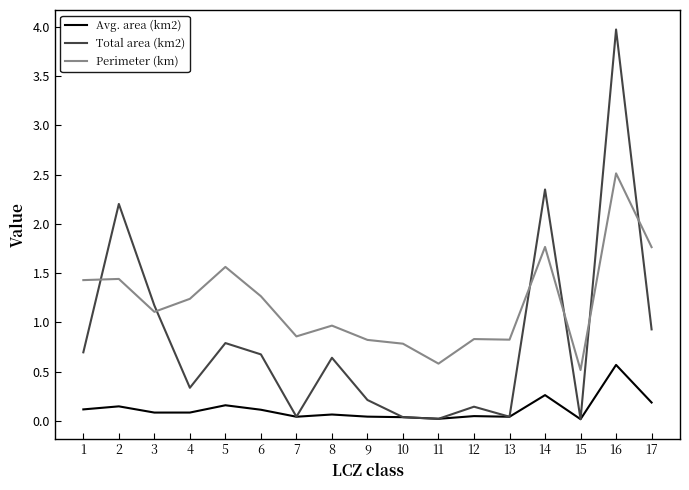

What is the average value of the Total area (km2) series?

0.8